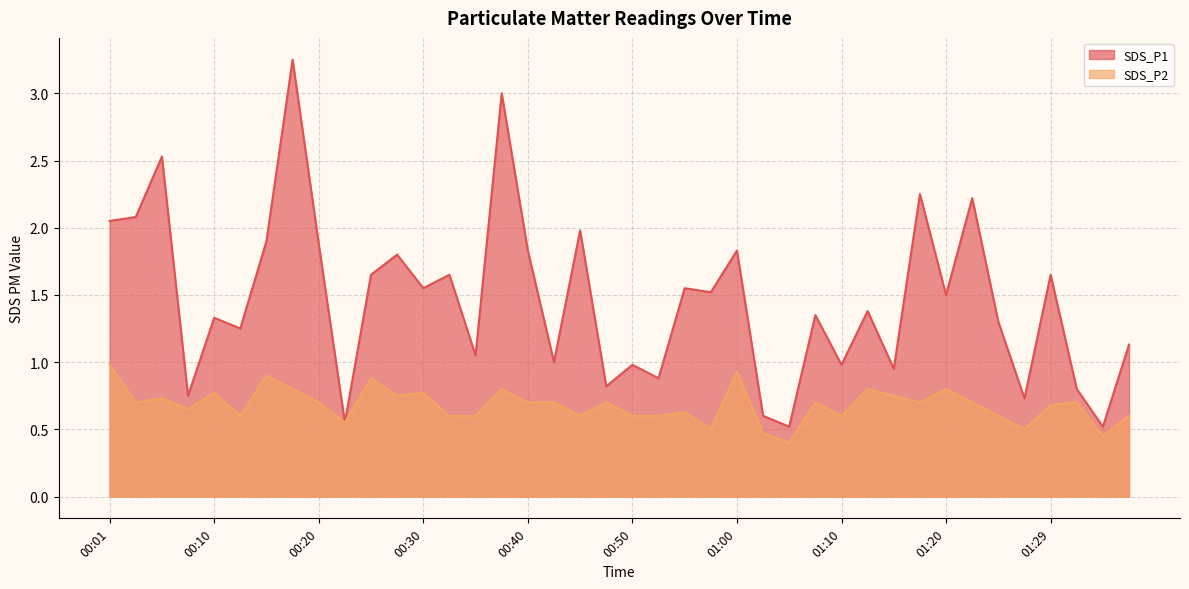

At which category does the chart reach its minimum across all series?

01:05